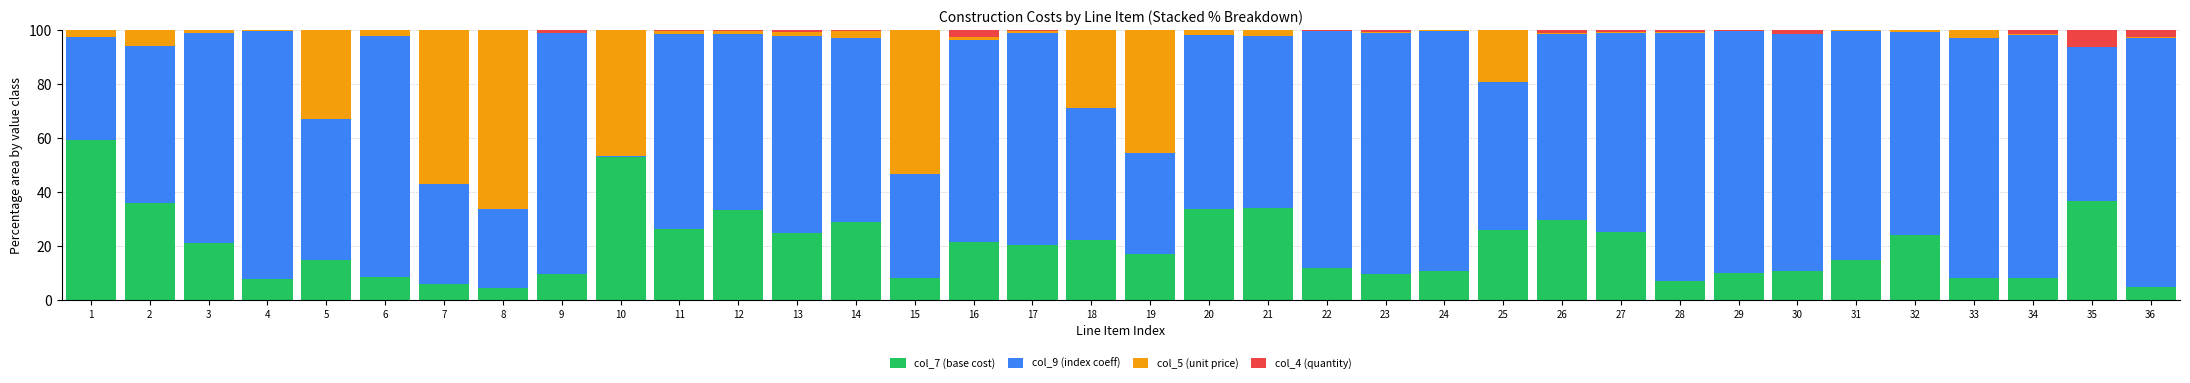

True or false: col_7 (base cost) has a value of 35.8 at 27.

False